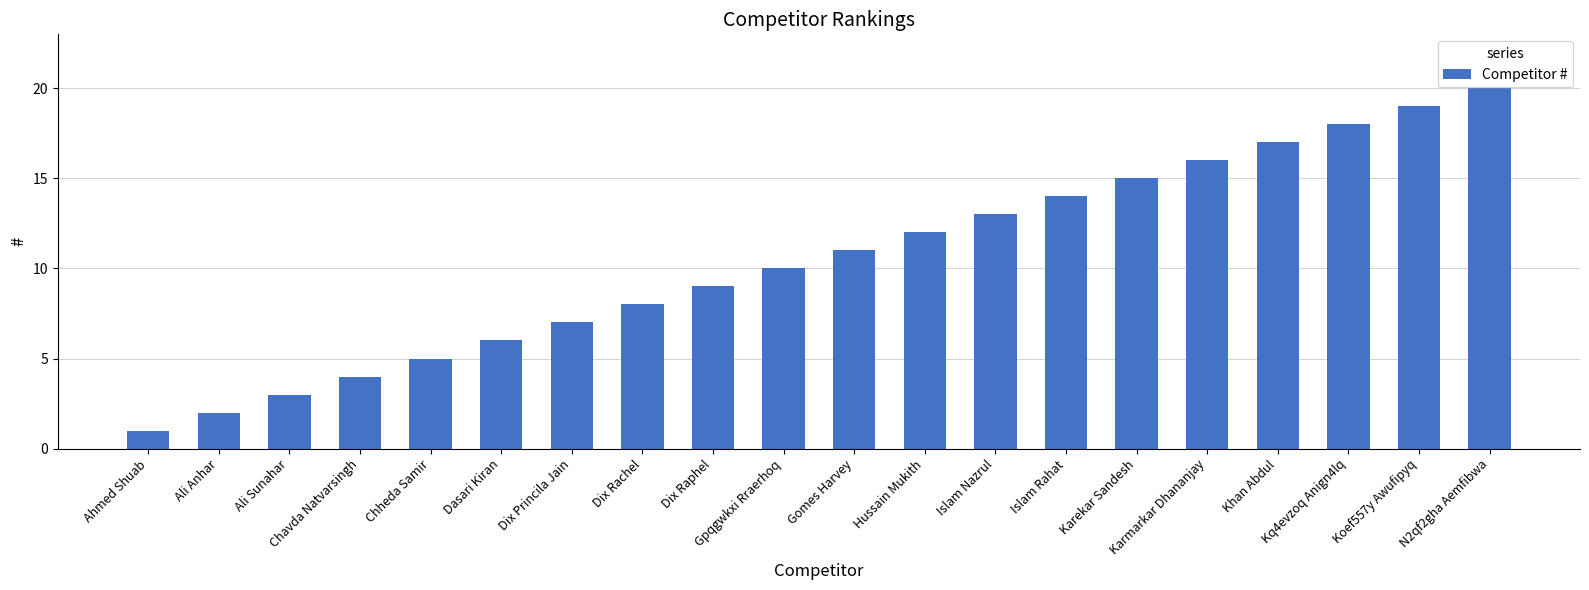

List the labels in order of value, largest first.

N2qf2gha Aemfibwa, Koef557y Awufipyq, Kq4evzoq Anign4lq, Khan Abdul, Karmarkar Dhananjay, Karekar Sandesh, Islam Rahat, Islam Nazrul, Hussain Mukith, Gomes Harvey, Gpqgwkxi Rraerhoq, Dix Raphel, Dix Rachel, Dix Princila Jain, Dasari Kiran, Chheda Samir, Chavda Natvarsingh, Ali Sunahar, Ali Anhar, Ahmed Shuab